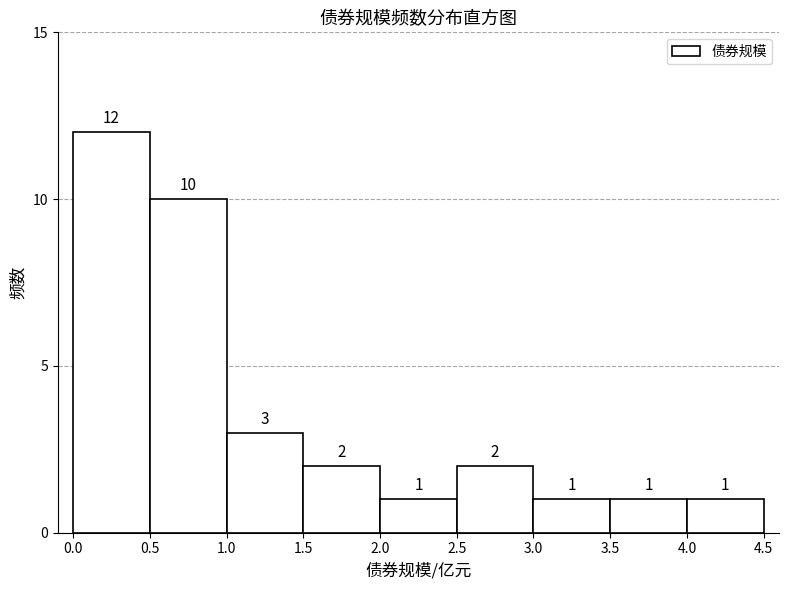

How tall is the bar that spans 1.5 to 2.0 on the x-axis?

2